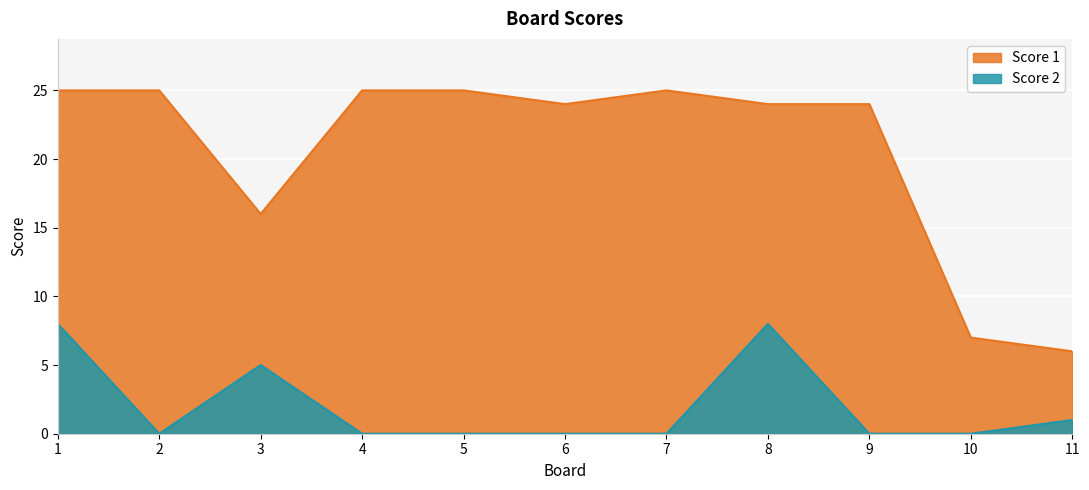

Reading left to right, list all the values displayed in this chart.

Score 1: 1=25	2=25	3=16	4=25	5=25	6=24	7=25	8=24	9=24	10=7	11=6
Score 2: 1=8	2=0	3=5	4=0	5=0	6=0	7=0	8=8	9=0	10=0	11=1